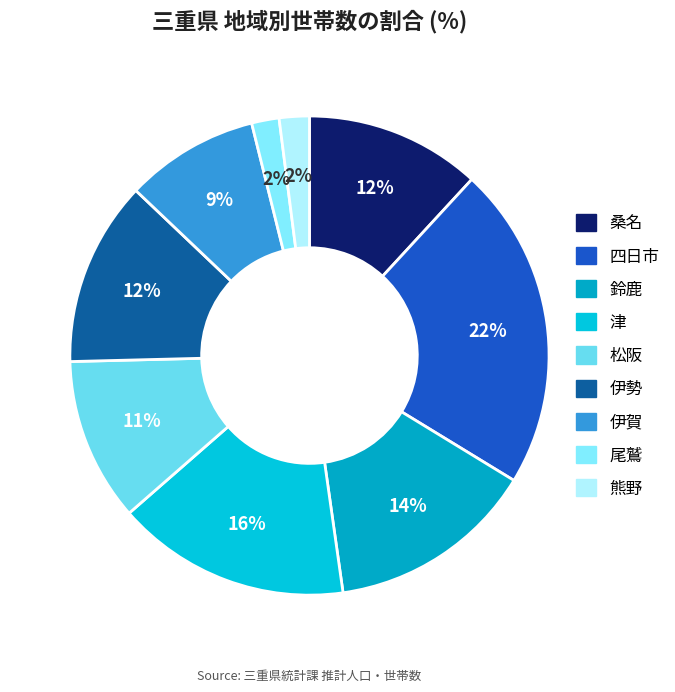

Is it true that 桑名 is 23% of the pie?

False